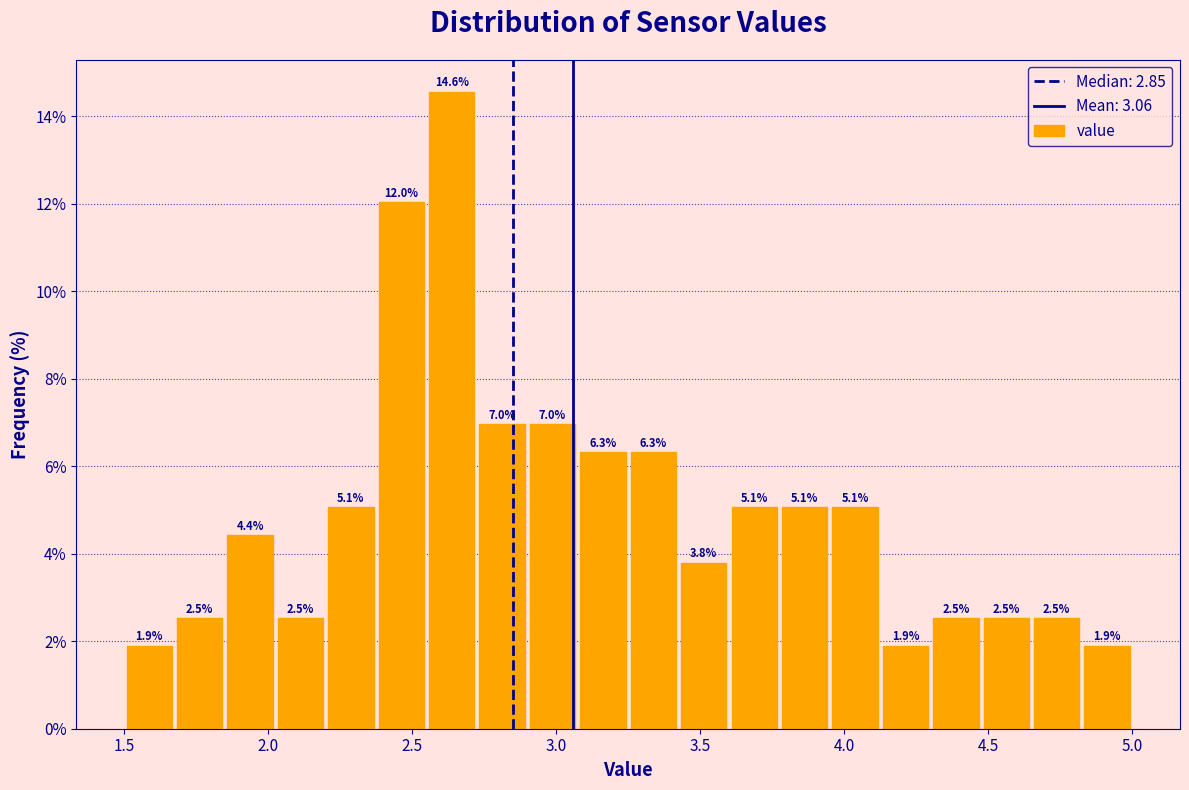

Around what value on the x-axis is the tallest bar? Give the approximate position of its centre, as read against the axis.

2.65